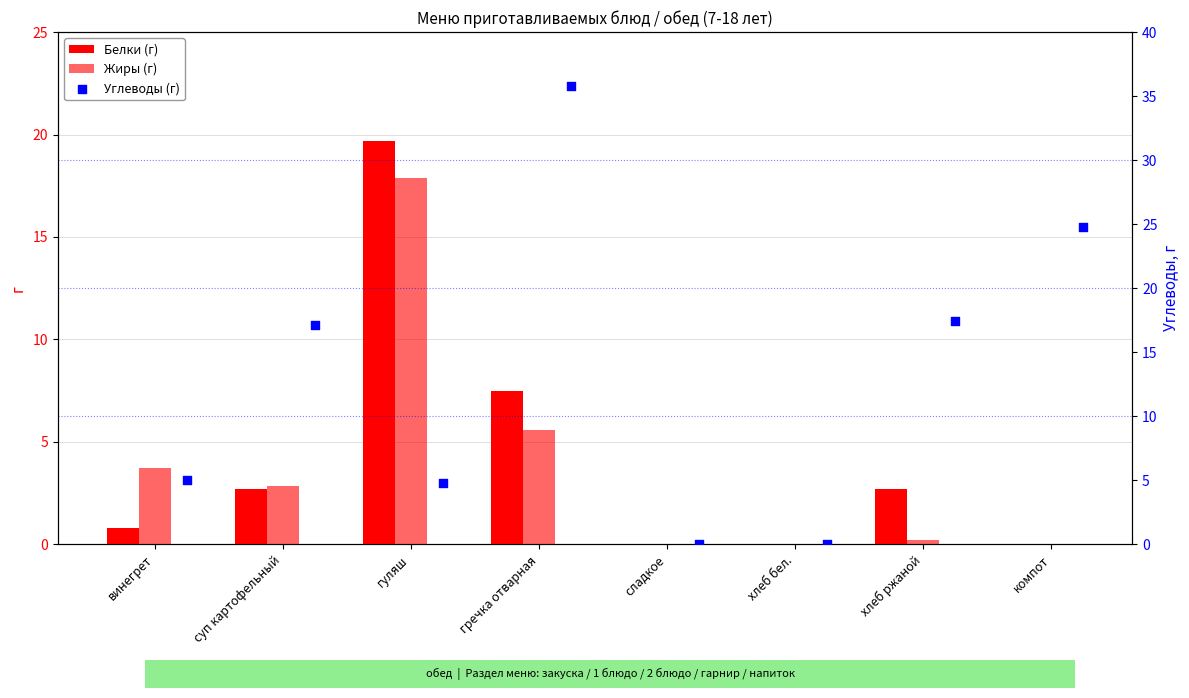

What are all the series names shown in the legend?

Белки, Жиры, Углеводы